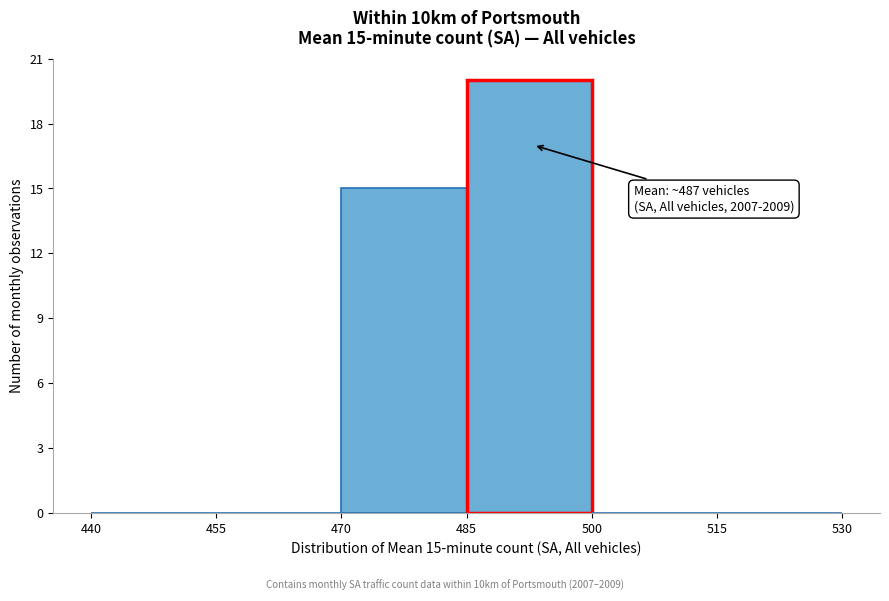

Over which range of the x-axis is the bar tallest?

485 to 500